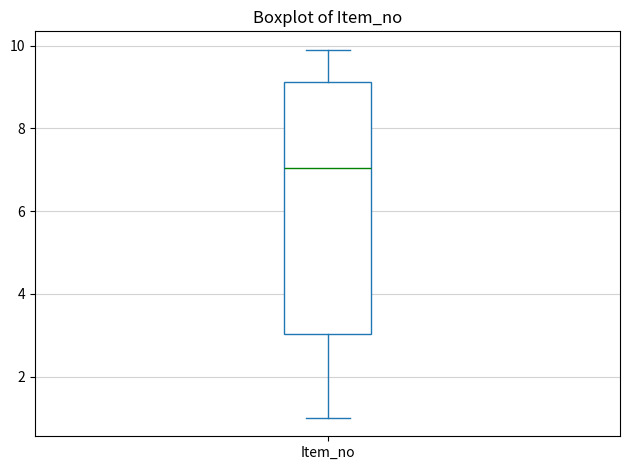

Read this box plot against the y-axis: the position of the median line, the range covered by the box, and the ends of both whiskers. The values are not printed on the chart, so give them approximately, as read against the axis.

median 7.0, box 3.0 to 9.2, whiskers 1.0 to 10.0